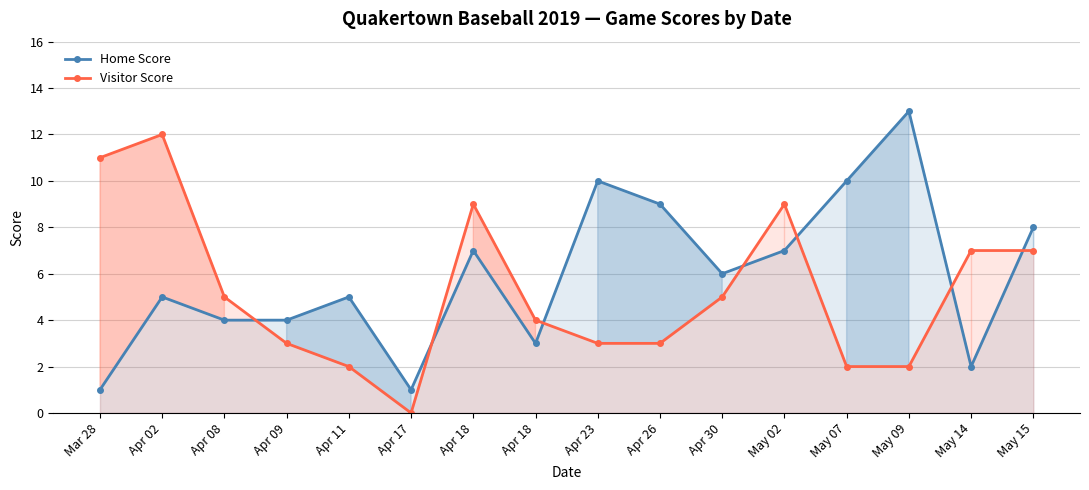

What is the difference between the maximum and minimum values in the Home Score series?

12